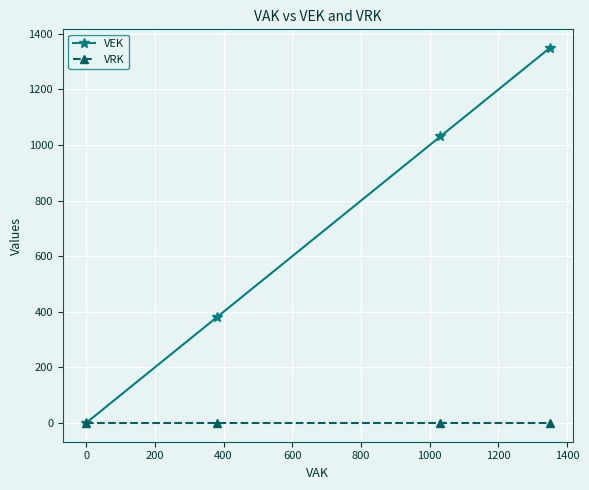

Which series has the largest total across all categories?

VEK